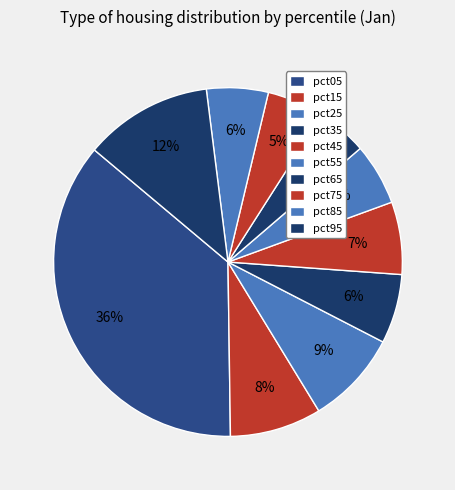

Rank the categories by value from lowest to highest.

pct65, pct75, pct85, pct55, pct35, pct45, pct15, pct25, pct95, pct05